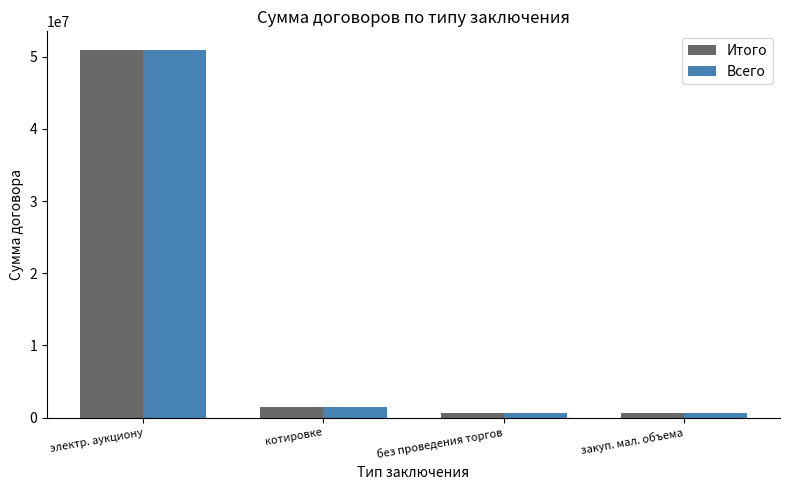

Read the Итого value at котировке.

1418500.0